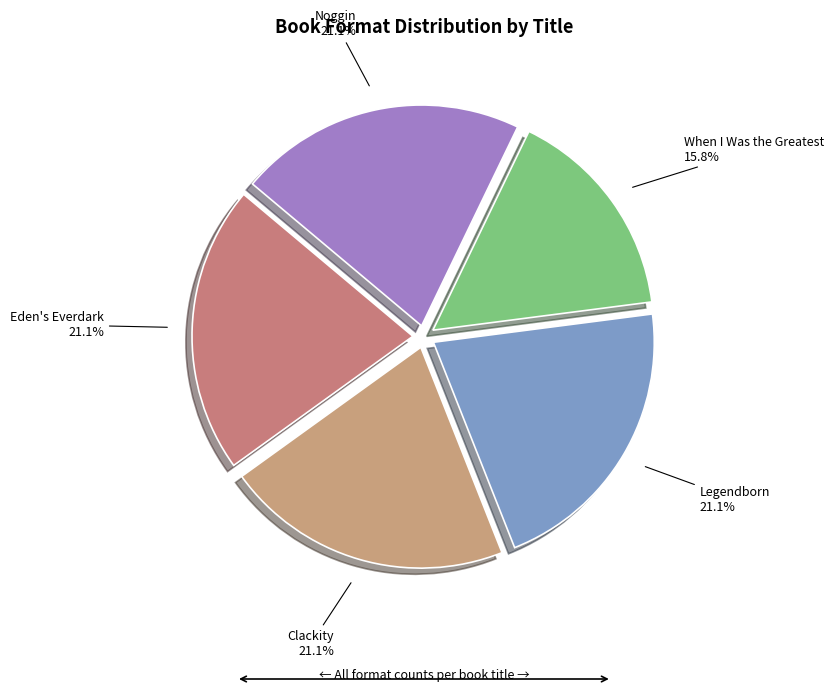

What is the smallest slice in the pie chart?

When I Was the Greatest